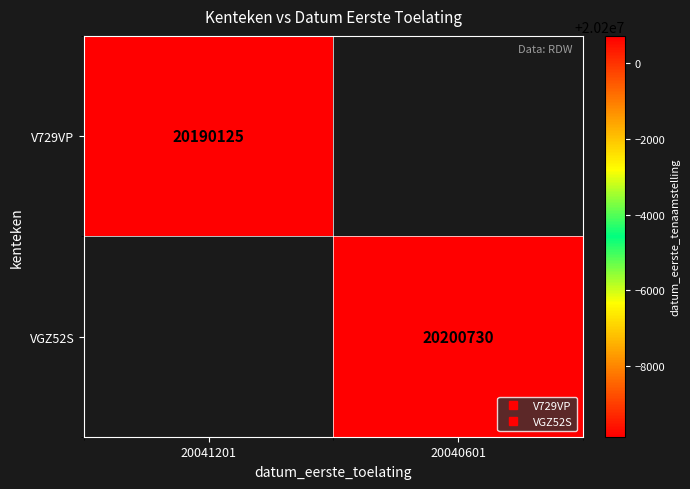

At which label does VGZ52S reach its minimum?

20041201